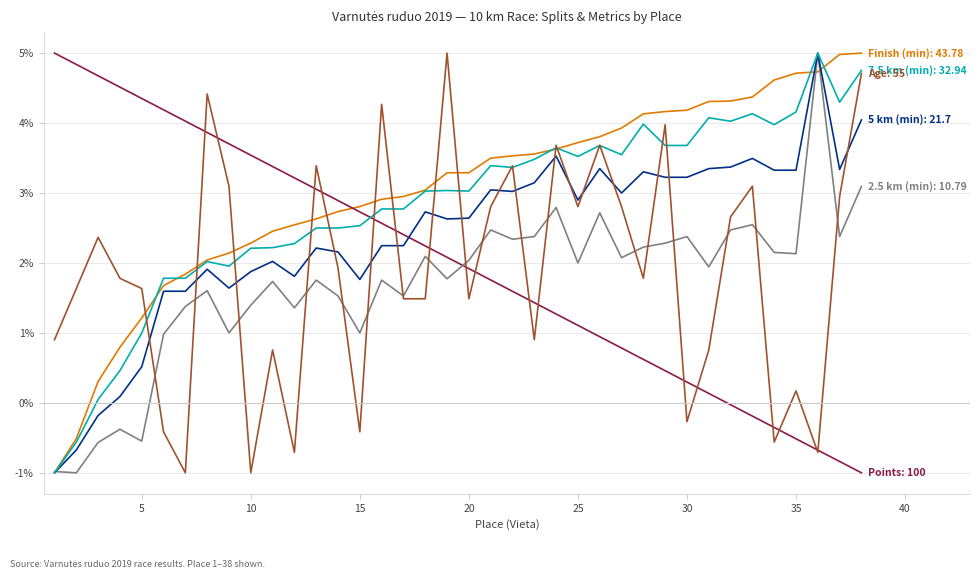

What is the greatest value displayed?

5.0